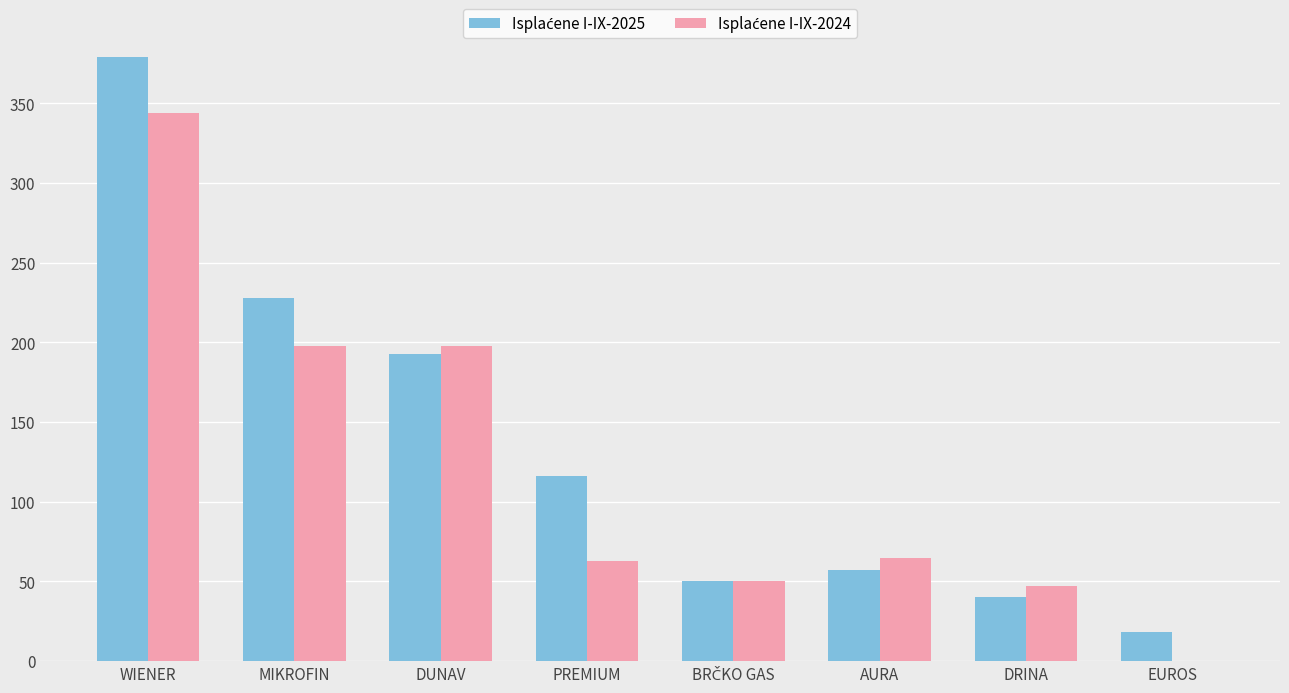

What is the total value across all series at AURA?

122